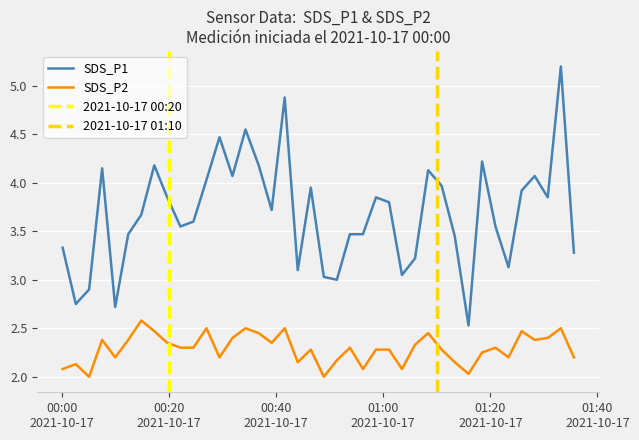

Which series has the largest range (max minus min)?

SDS_P1